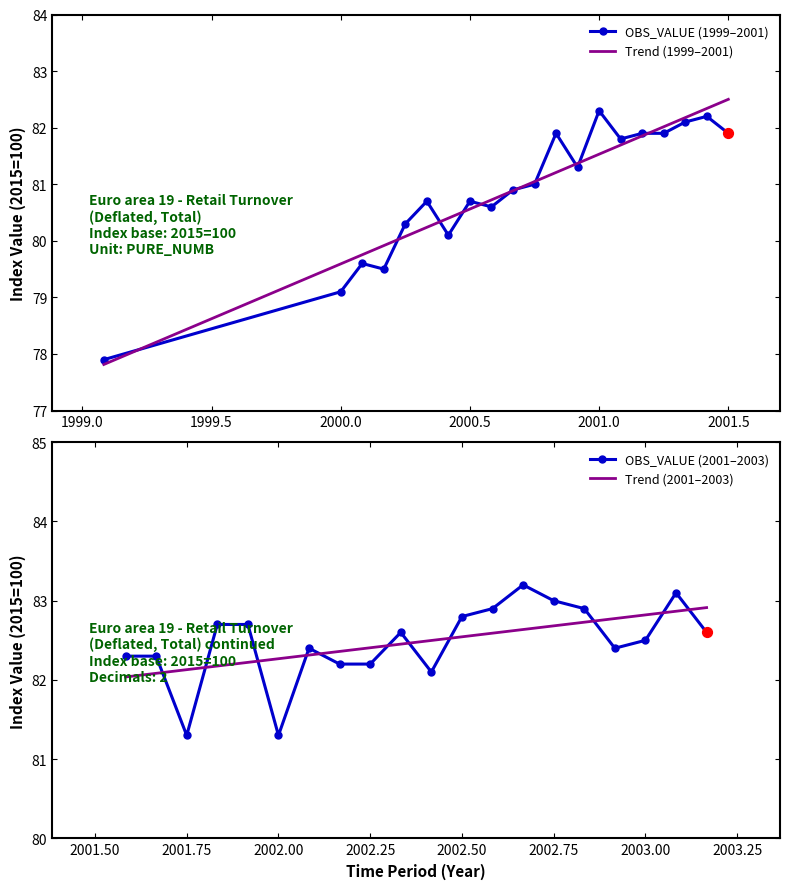

Which series has the widest spread of Y values?

Trend (1999–2001)